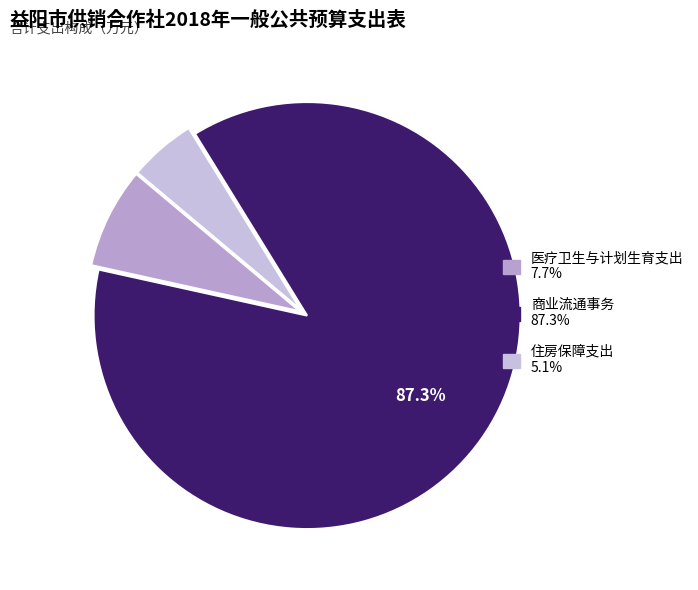

What percentage is the 商业流通事务 slice, to the nearest percent?

87%